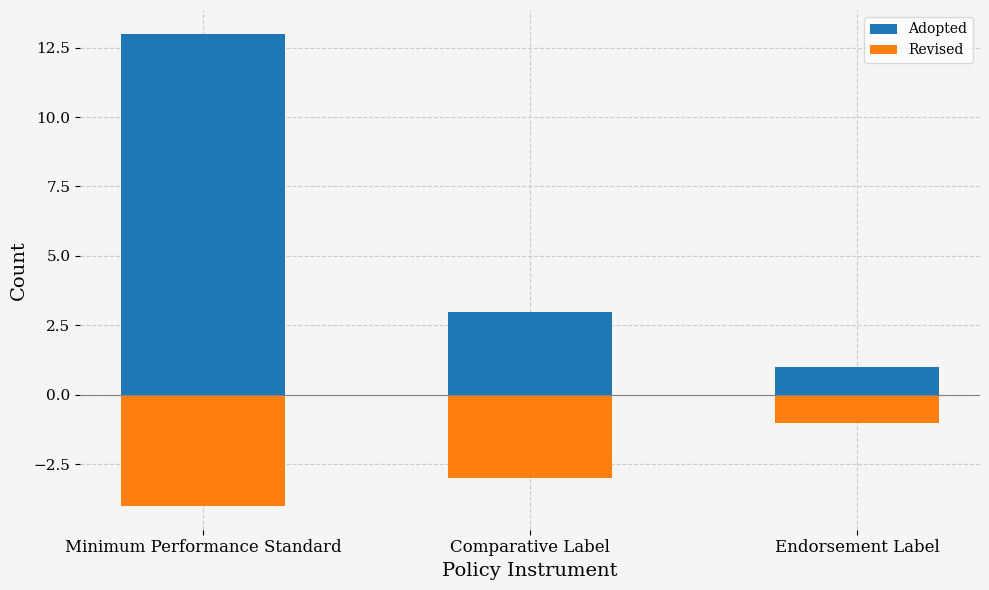

Rank the categories by Revised value from highest to lowest.

Endorsement Label, Comparative Label, Minimum Performance Standard